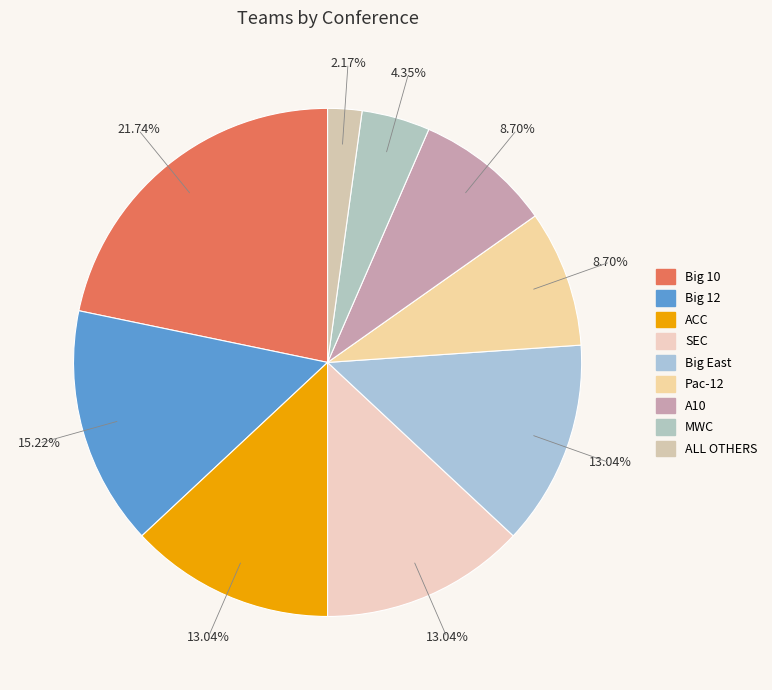

To the nearest percent, what is the difference between the largest and smallest slice percentages?

20%